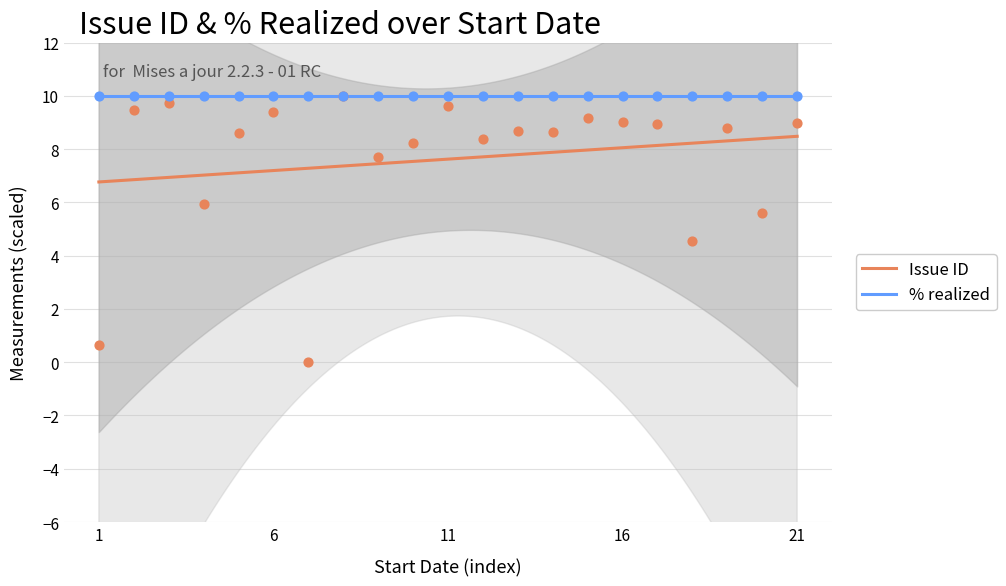

True or false: Issue ID and % realized intersect in this chart.

False